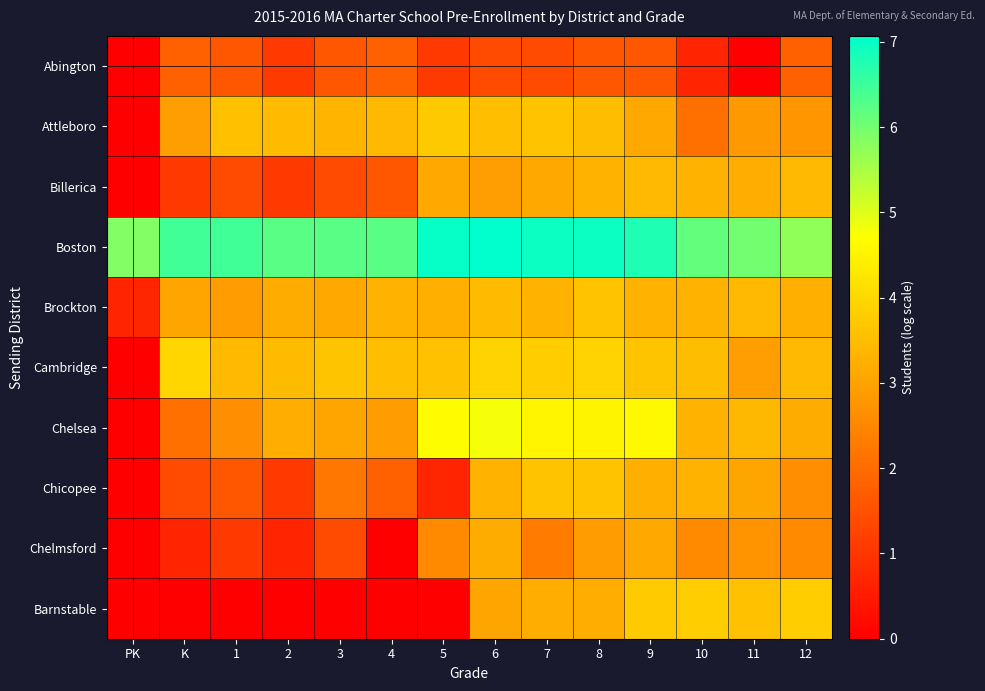

What is the spread (max minus min) of values at 11?

6.0